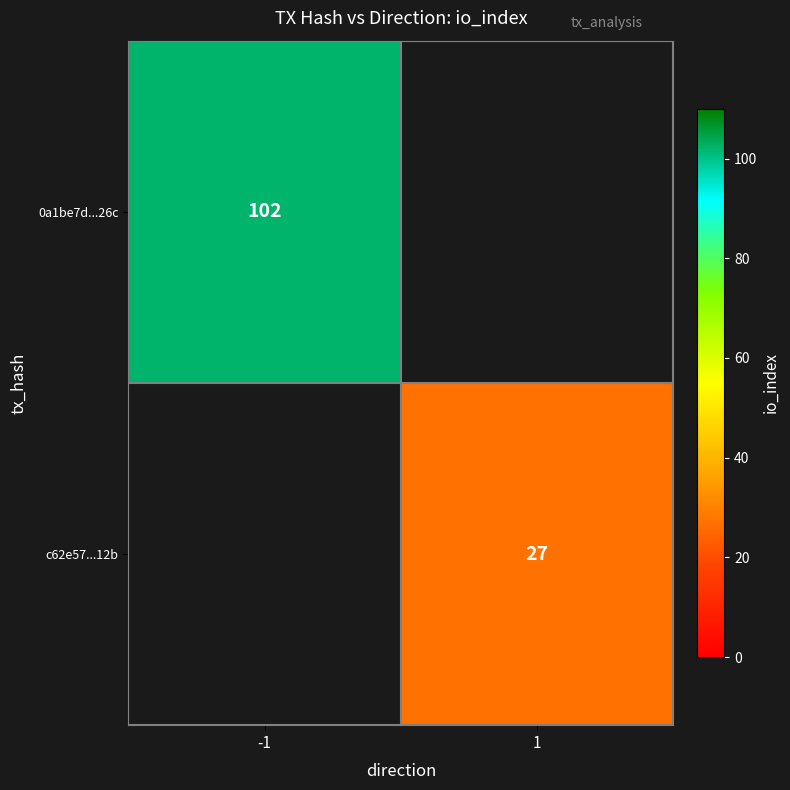

At how many categories does at least one series exceed 90?

1